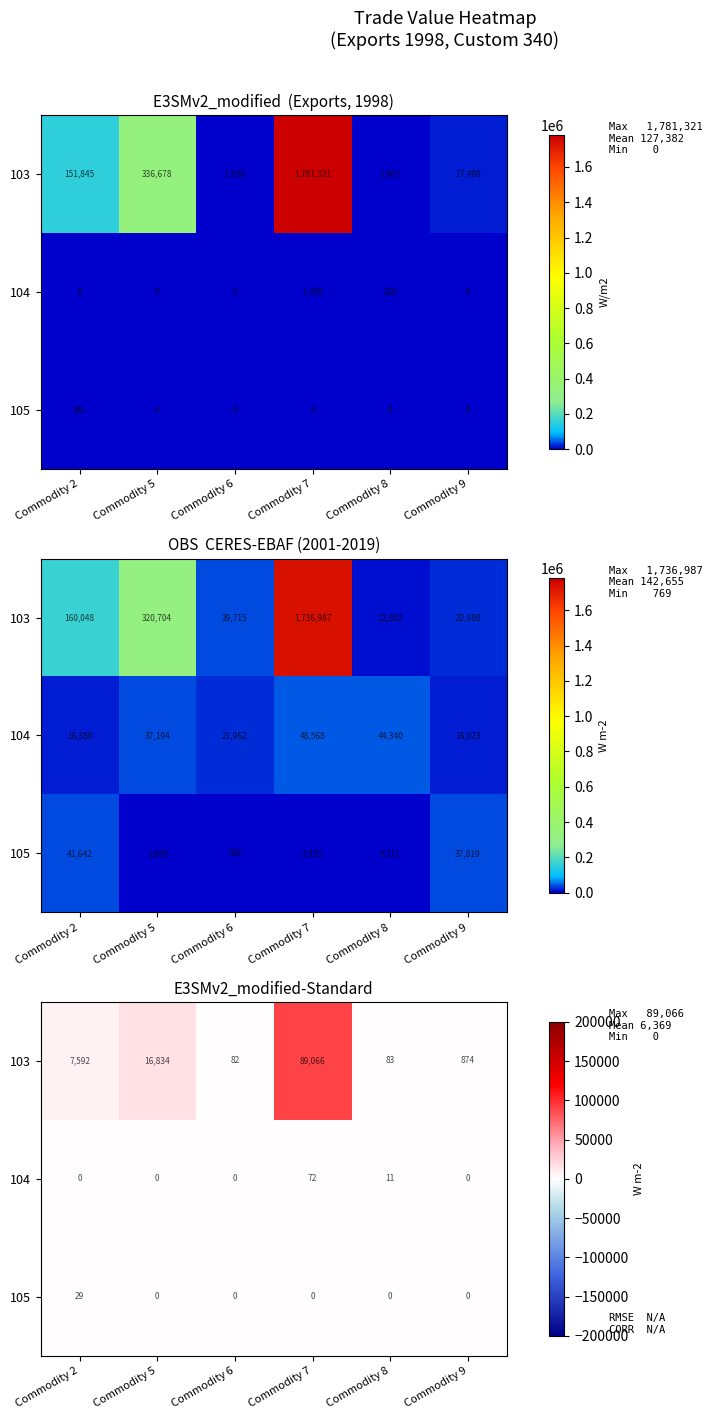

Which series has the largest total across all categories?

103